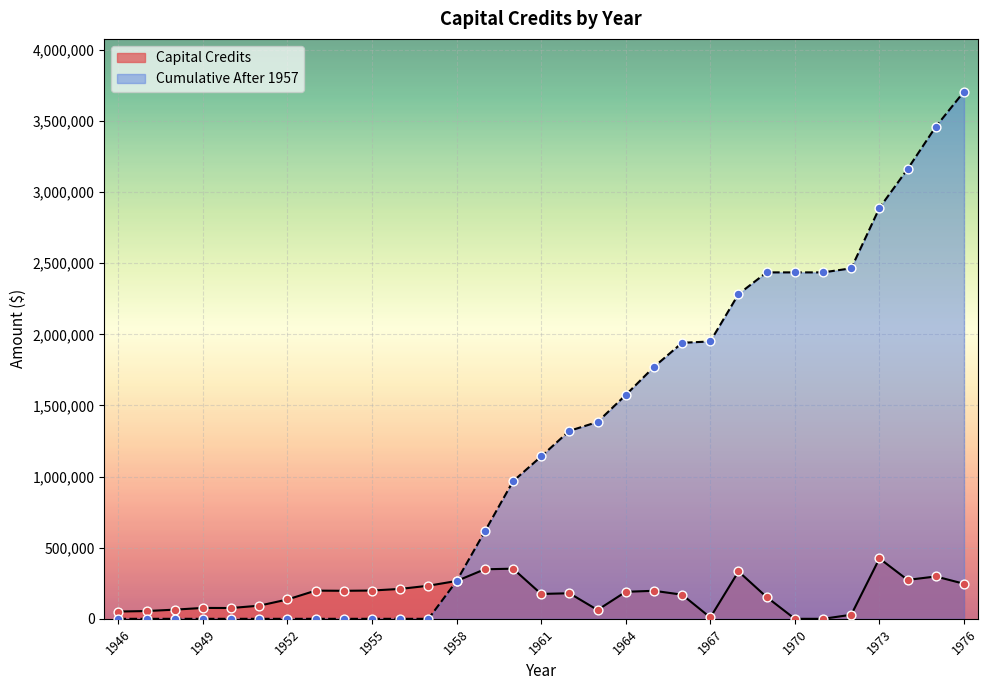

At how many categories does at least one series exceed 2197016?

9